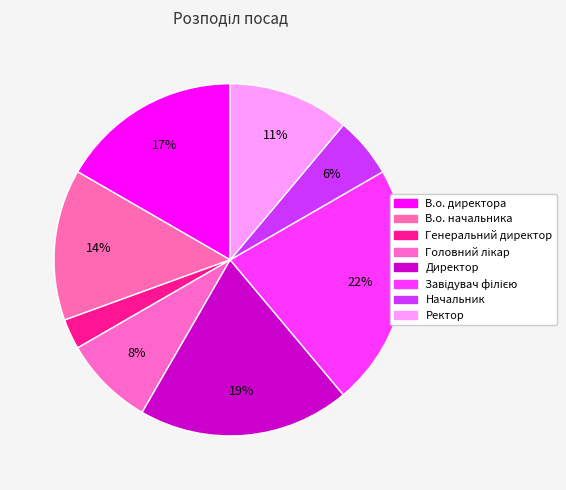

Does any single category account for the majority?

No